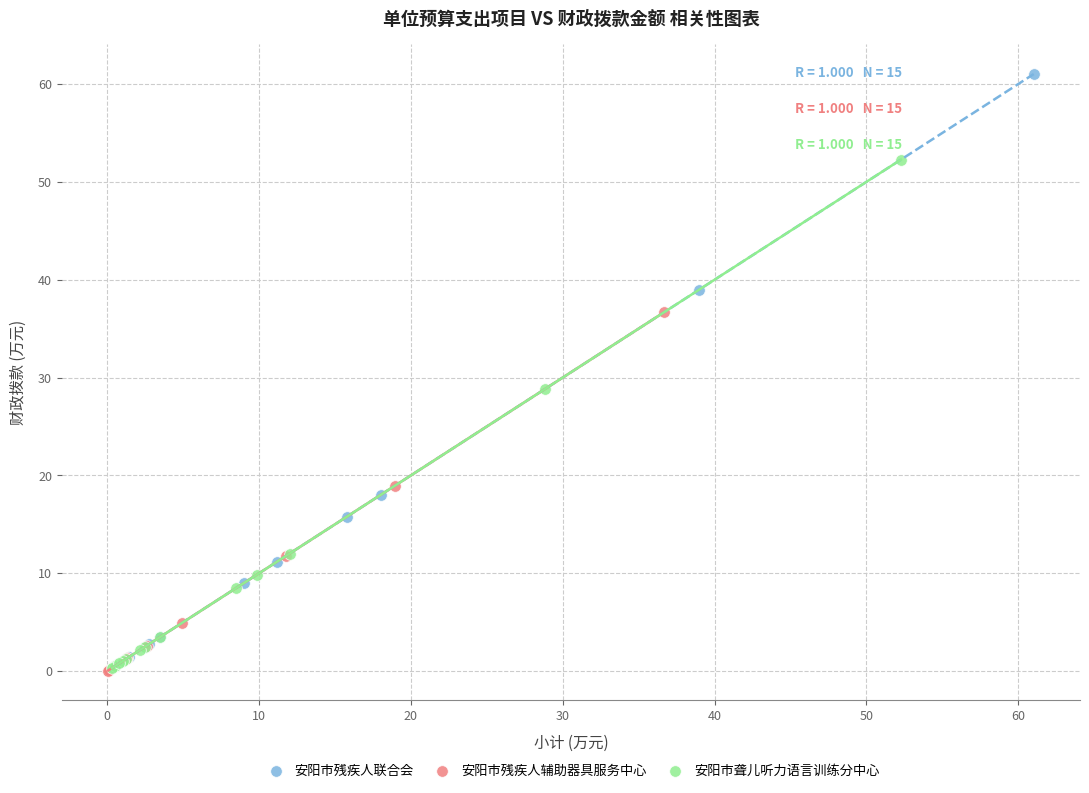

Which series has the largest Y range (max minus min)?

安阳市残疾人联合会